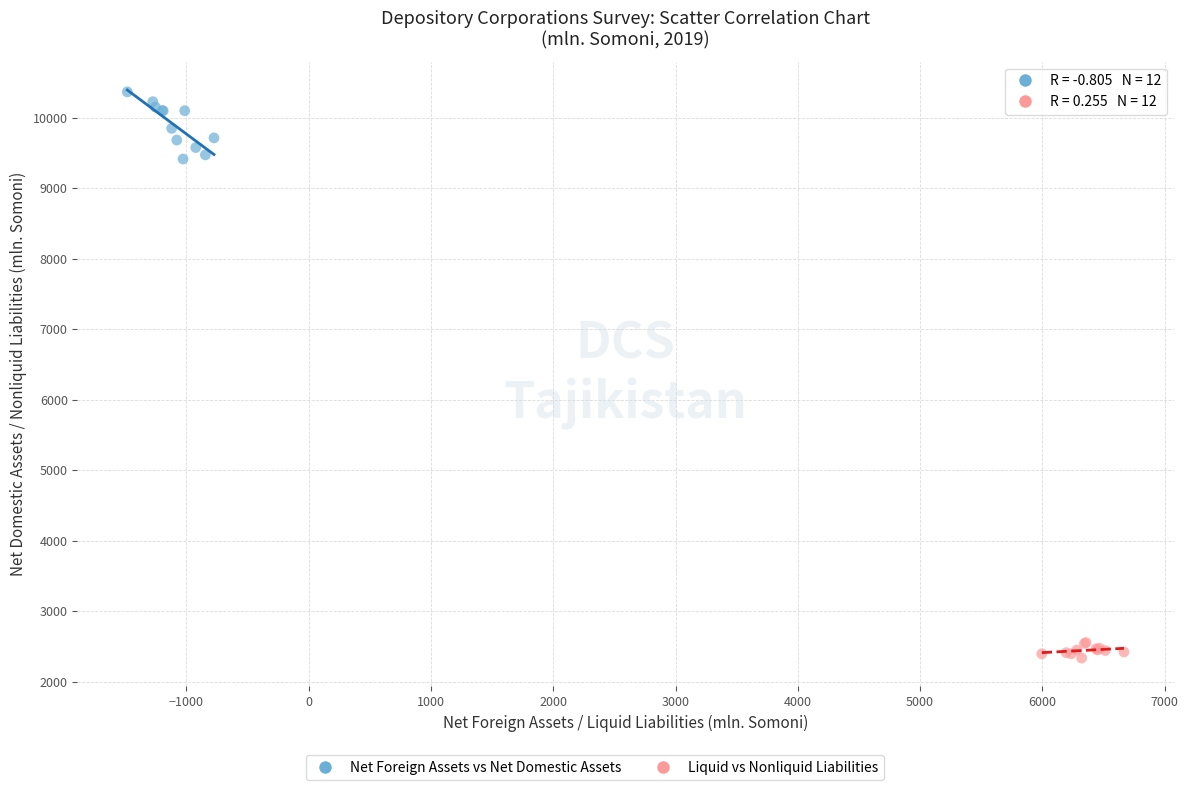

Which series contains the highest Y value?

Net Foreign Assets vs Net Domestic Assets